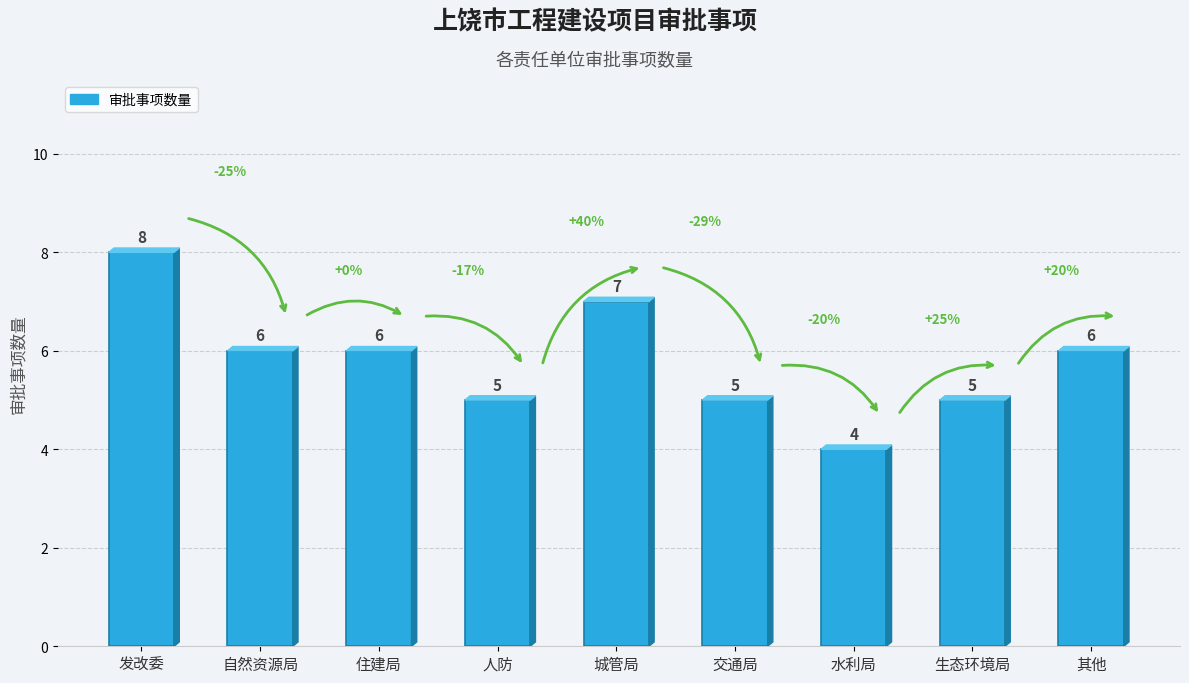

The chart shows a value of 5 at 人防. True or false?

True